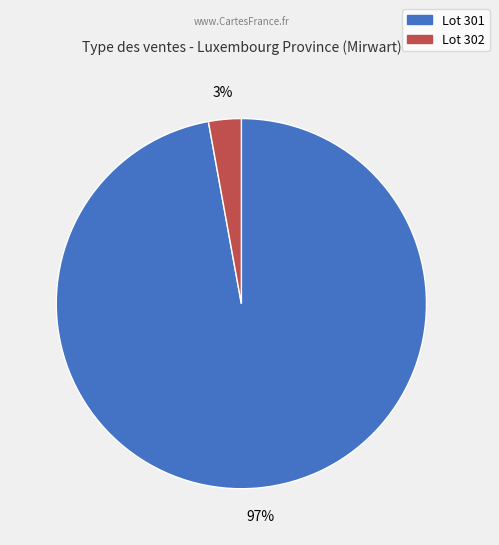

To the nearest percent, what is the average slice percentage?

50%